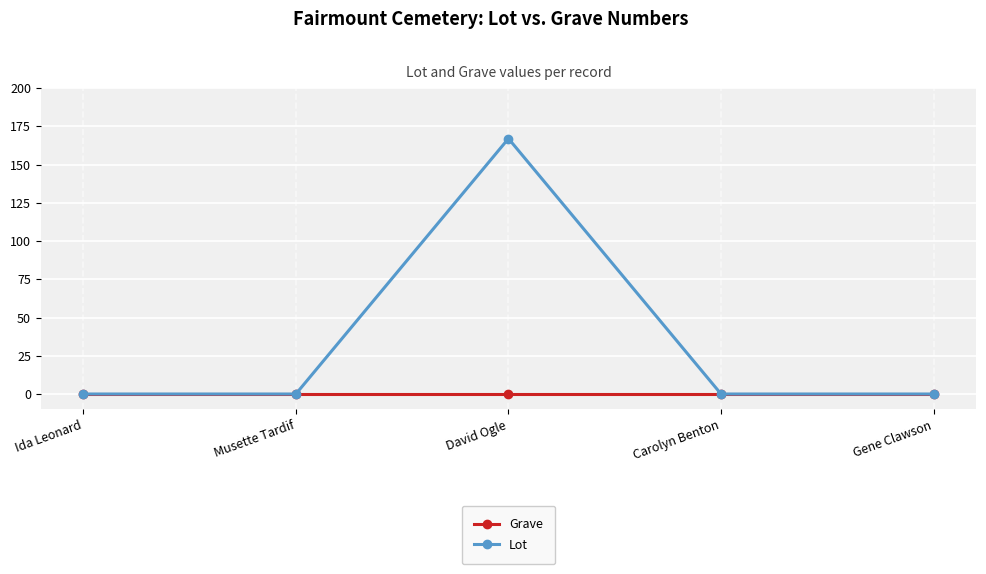

How many data points does each series have?

5